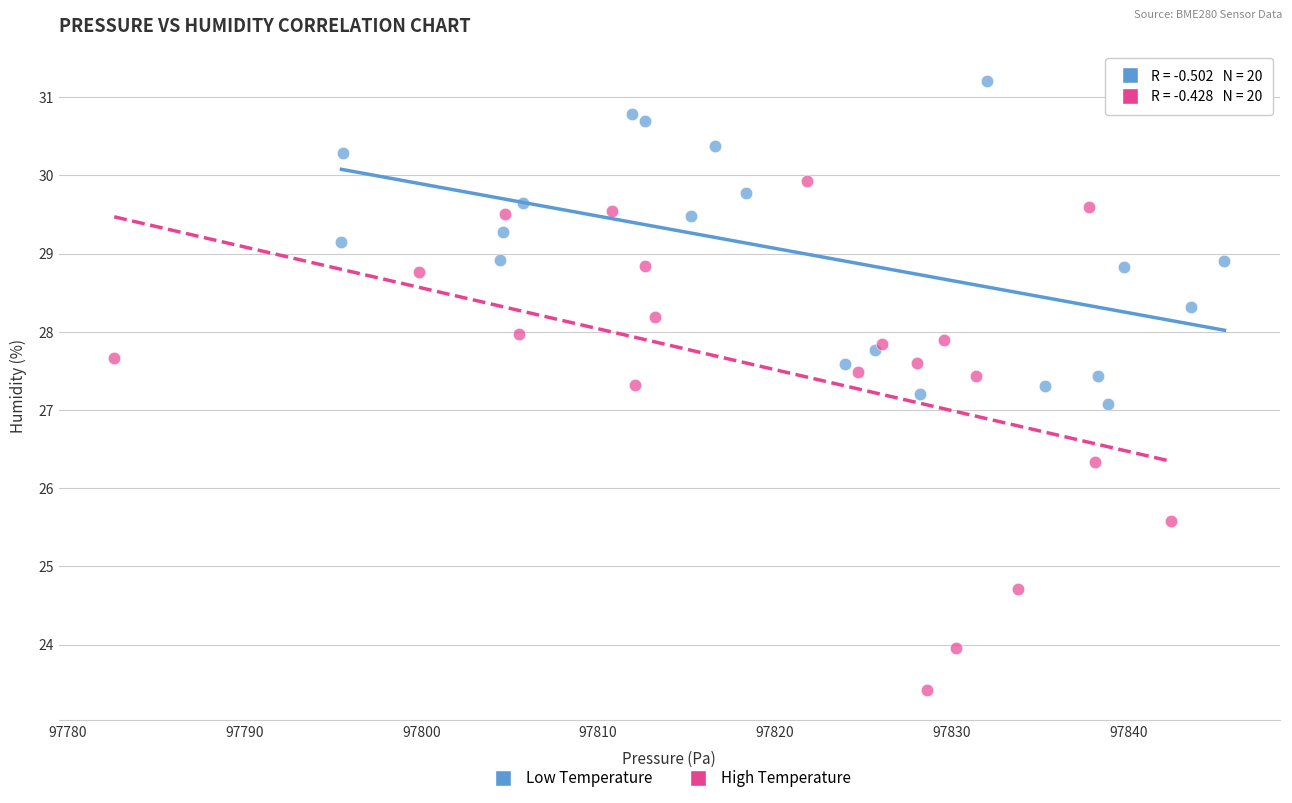

Which series reaches the minimum Y coordinate?

High Temperature